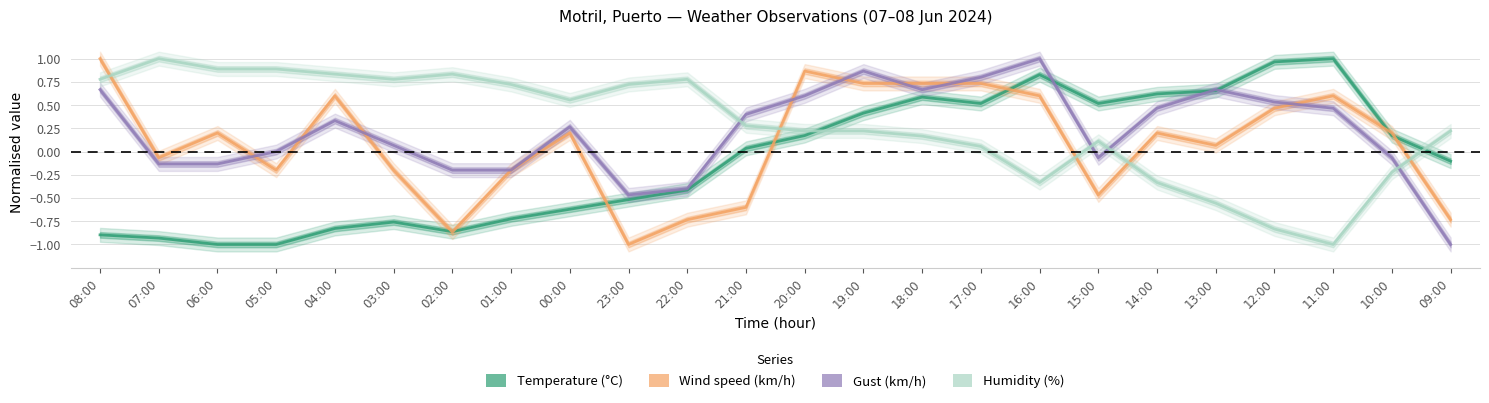

Does the chart display data point markers on the line(s)?

No